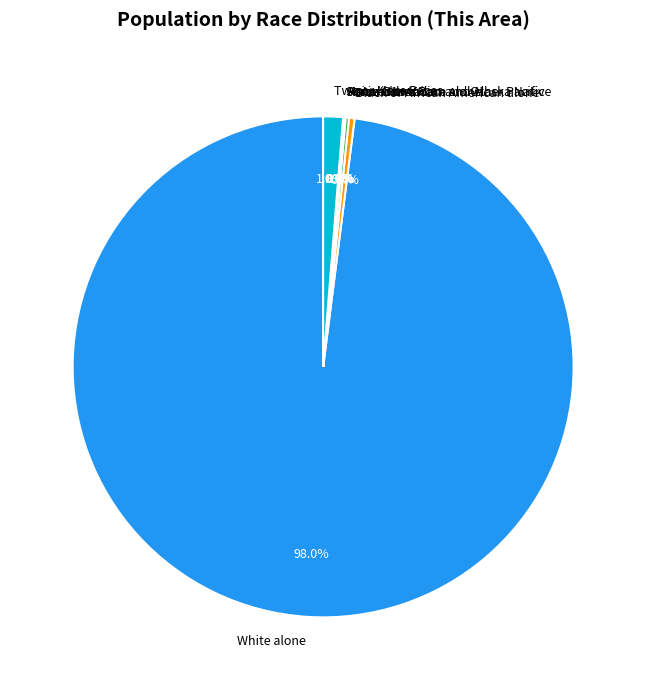

What percentage do Black or African American alone and White alone together represent?

98.4%